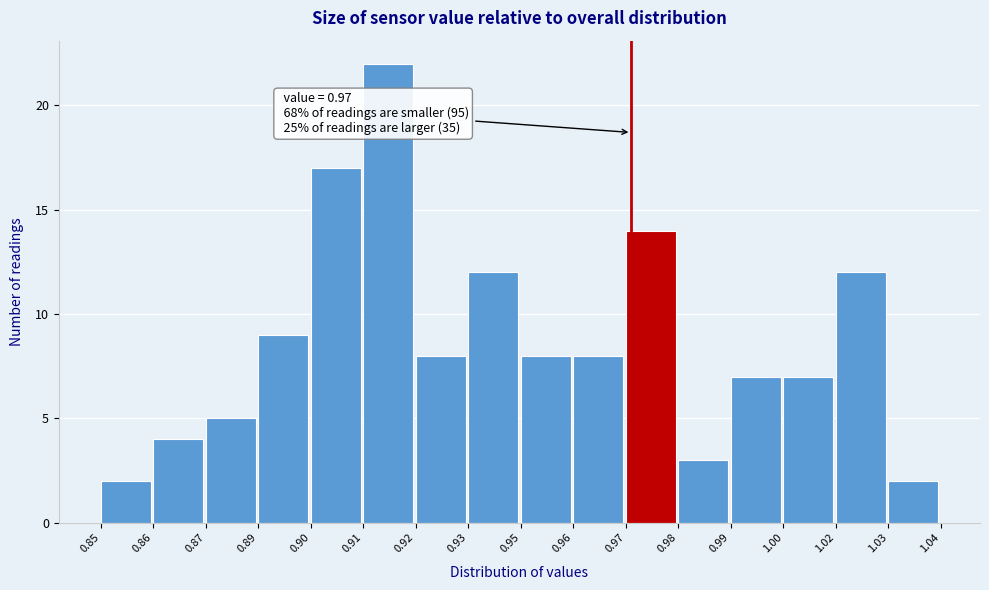

Reading right to left, transcribe all the data shown in this chart.

2	12	7	7	3	14	8	8	12	8	22	17	9	5	4	2